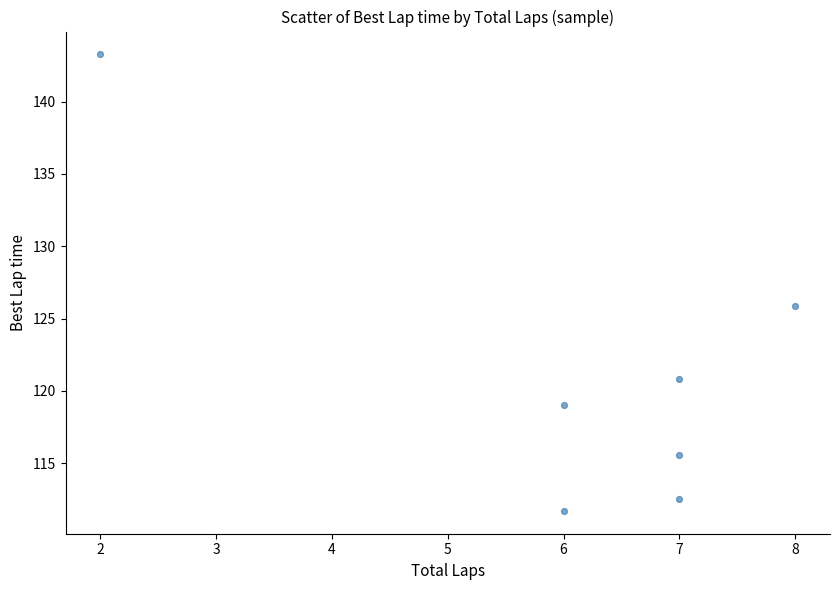

What is the range of Y values (max minus min)?

31.6